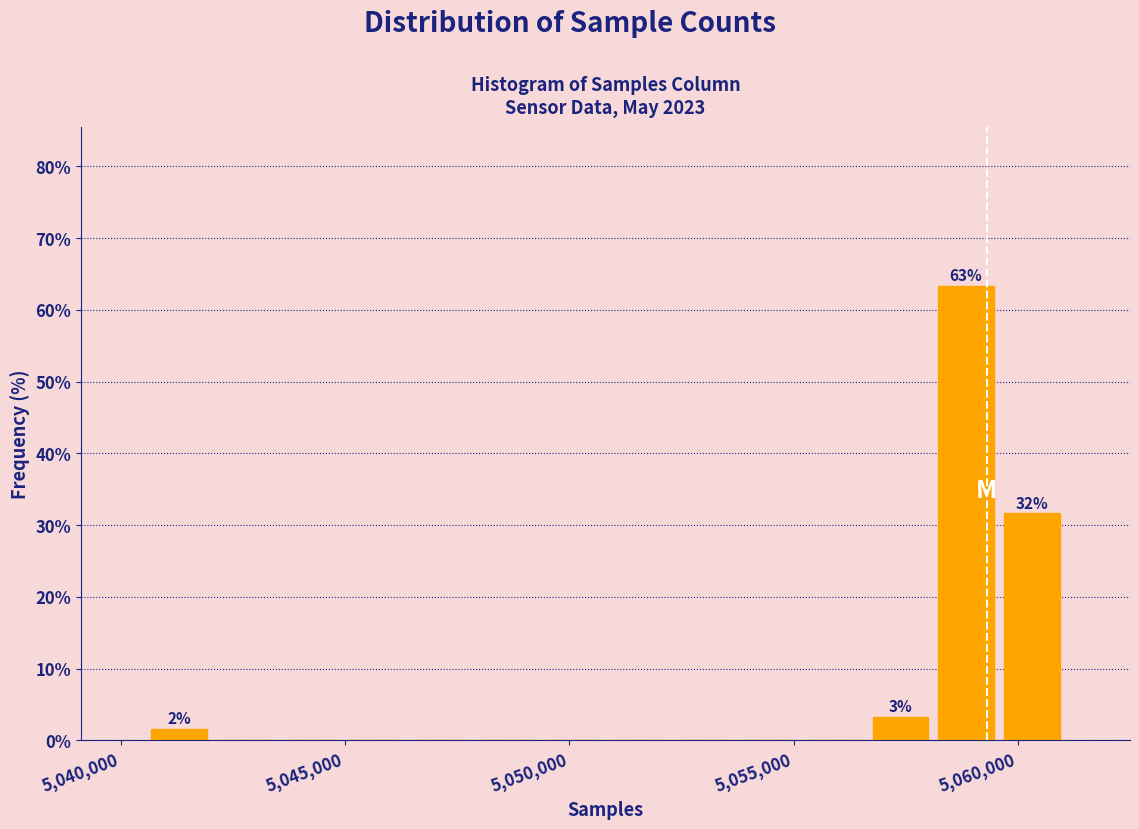

Around what value on the x-axis is the tallest bar? Give the approximate position of its centre, as read against the axis.

5059000